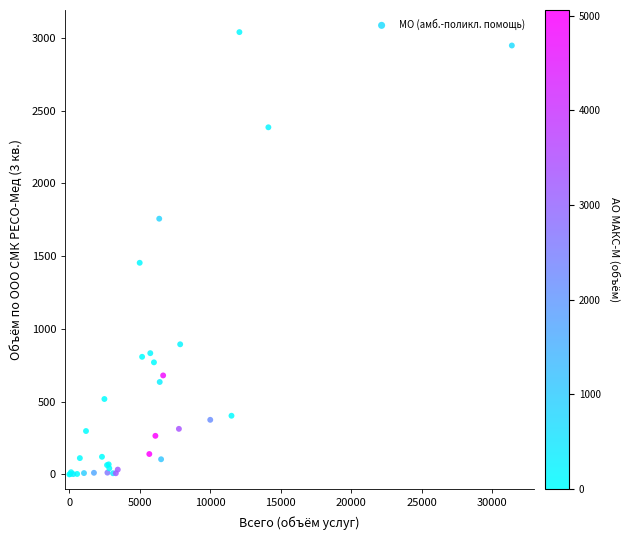

What Y value in the scatter plot is closest to 1519?

1454